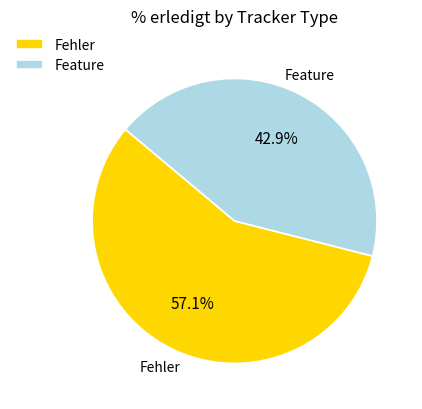

How many slices are in this pie chart?

2